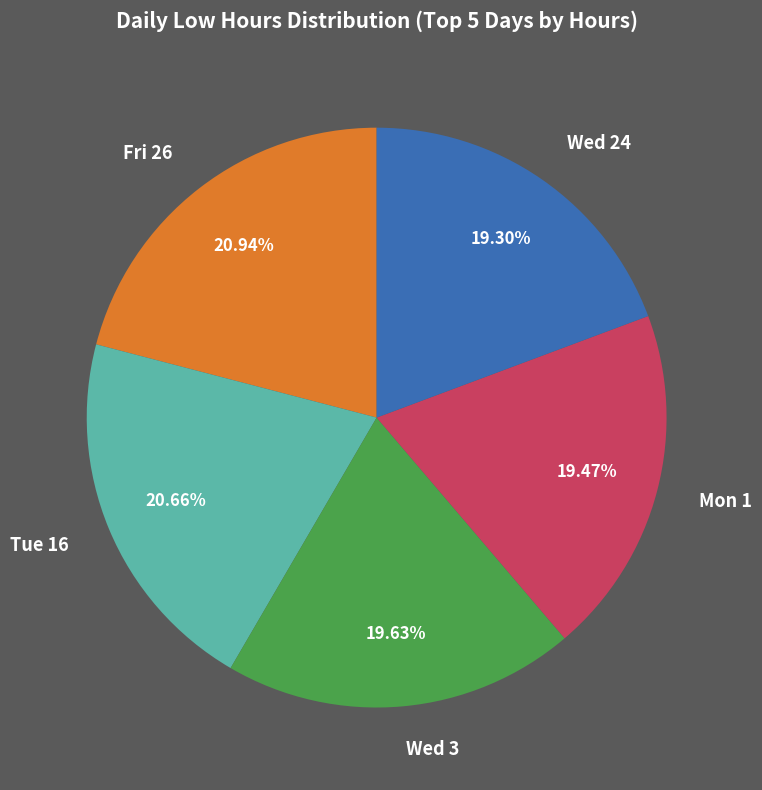

How many segments does this pie chart have?

5